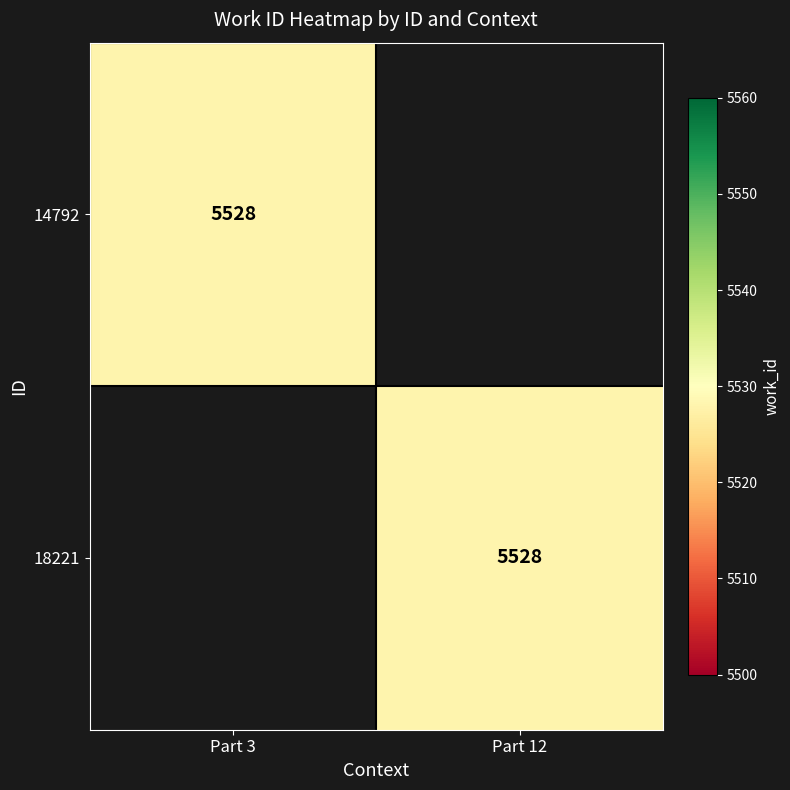

Is it true that 14792 equals 5528 at Part 3?

True